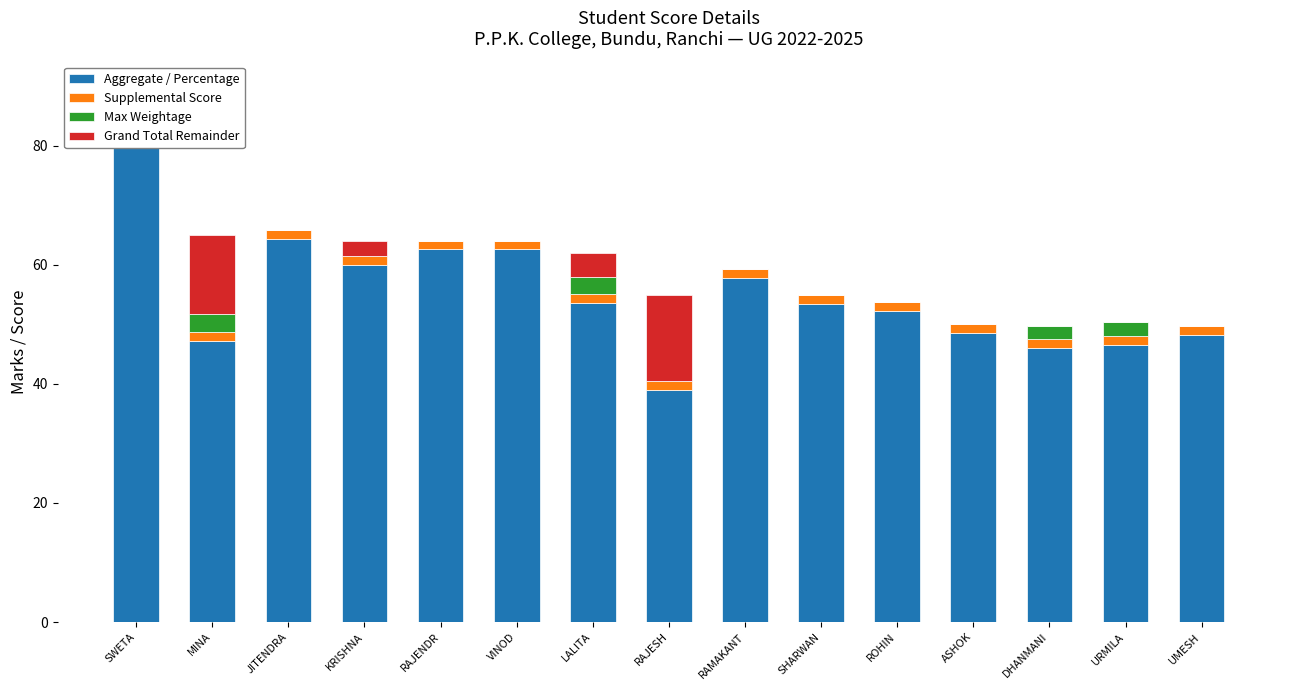

What is the label of the 10th bar from the left?

SHARWAN